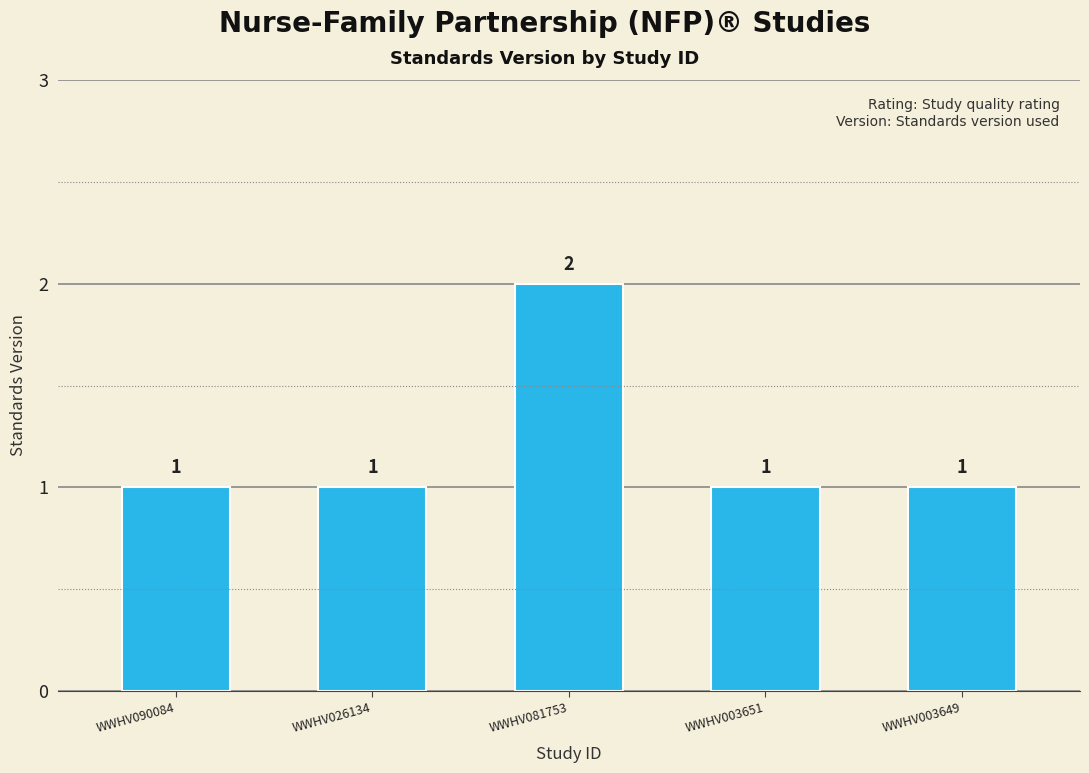

Which label corresponds to the largest value in the chart?

WWHV081753